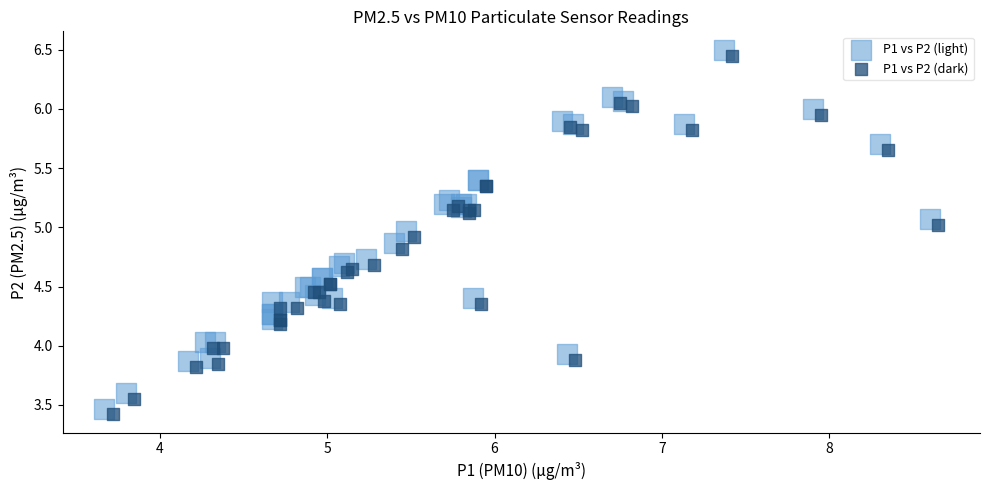

What are all the series names shown in the legend?

P1 vs P2 (light), P1 vs P2 (dark)